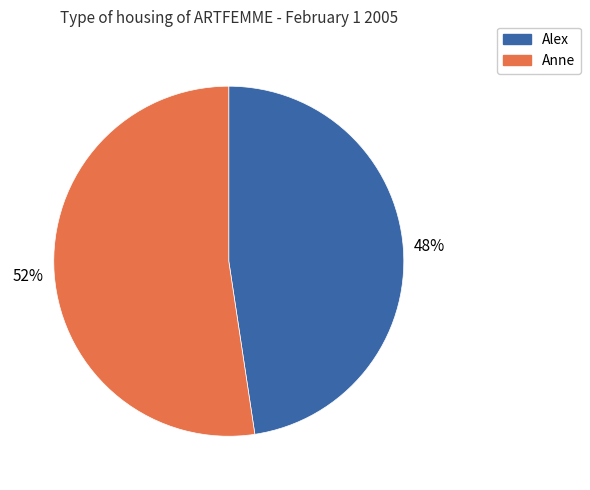

Which slice is the smallest?

Alex